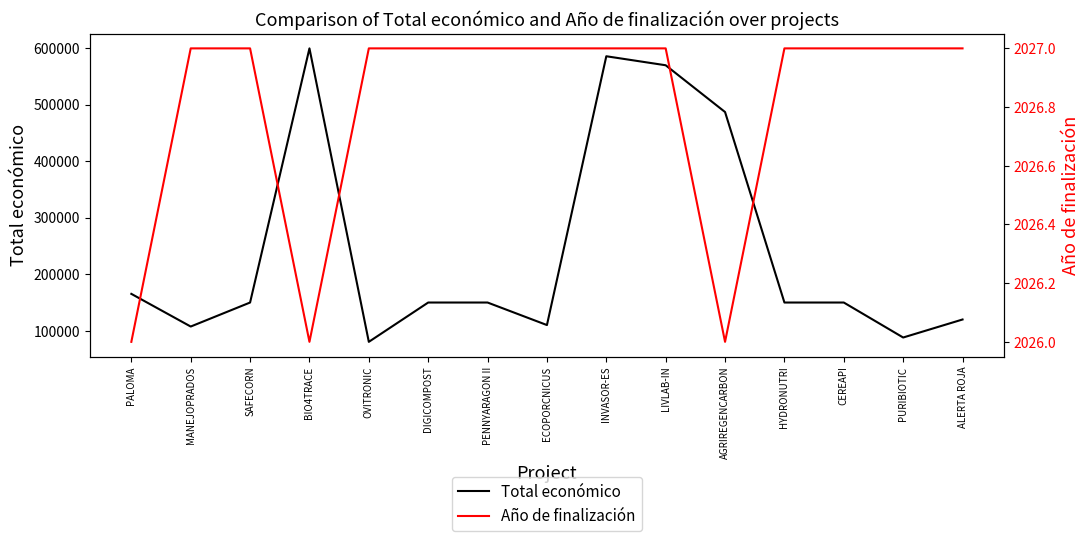

Does the chart display data point markers on the line(s)?

No